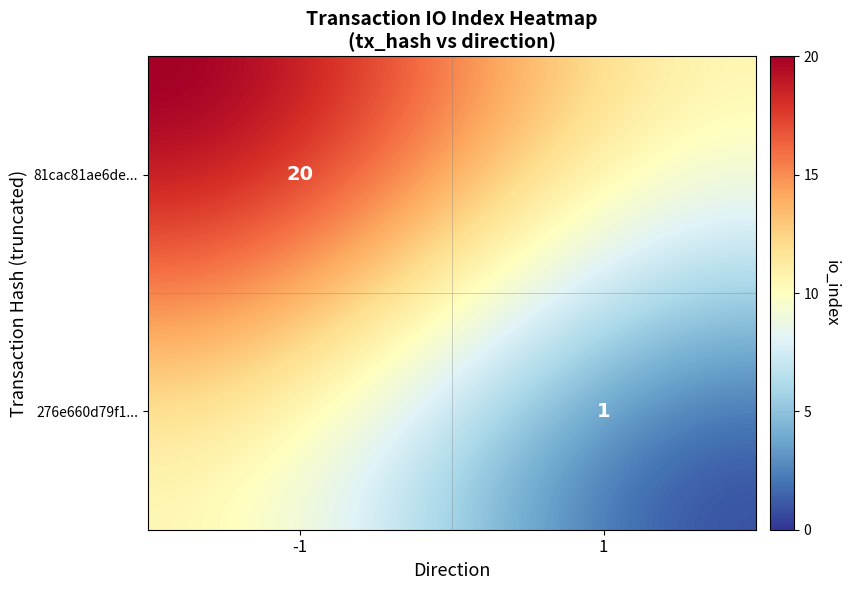

Reading left to right, list all the values displayed in this chart.

81cac81ae6de6943d9dda042bfd695d1309a628: direction=-1	io_index=20
276e660d79f1e98e769ae7c35cb039584e61b9d: direction=1	io_index=1